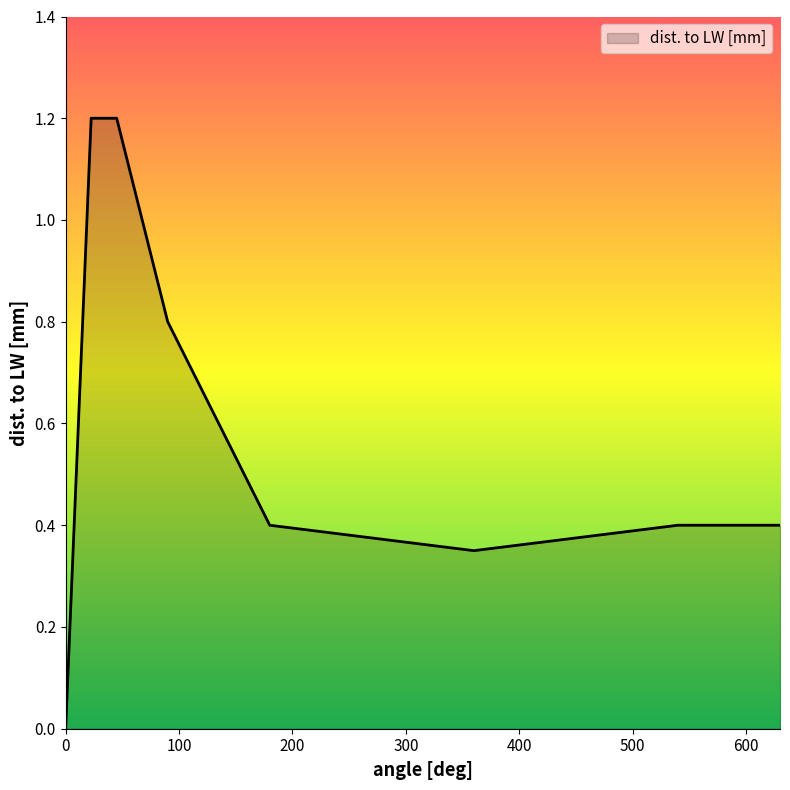

What is the maximum value shown in the chart?

1.2